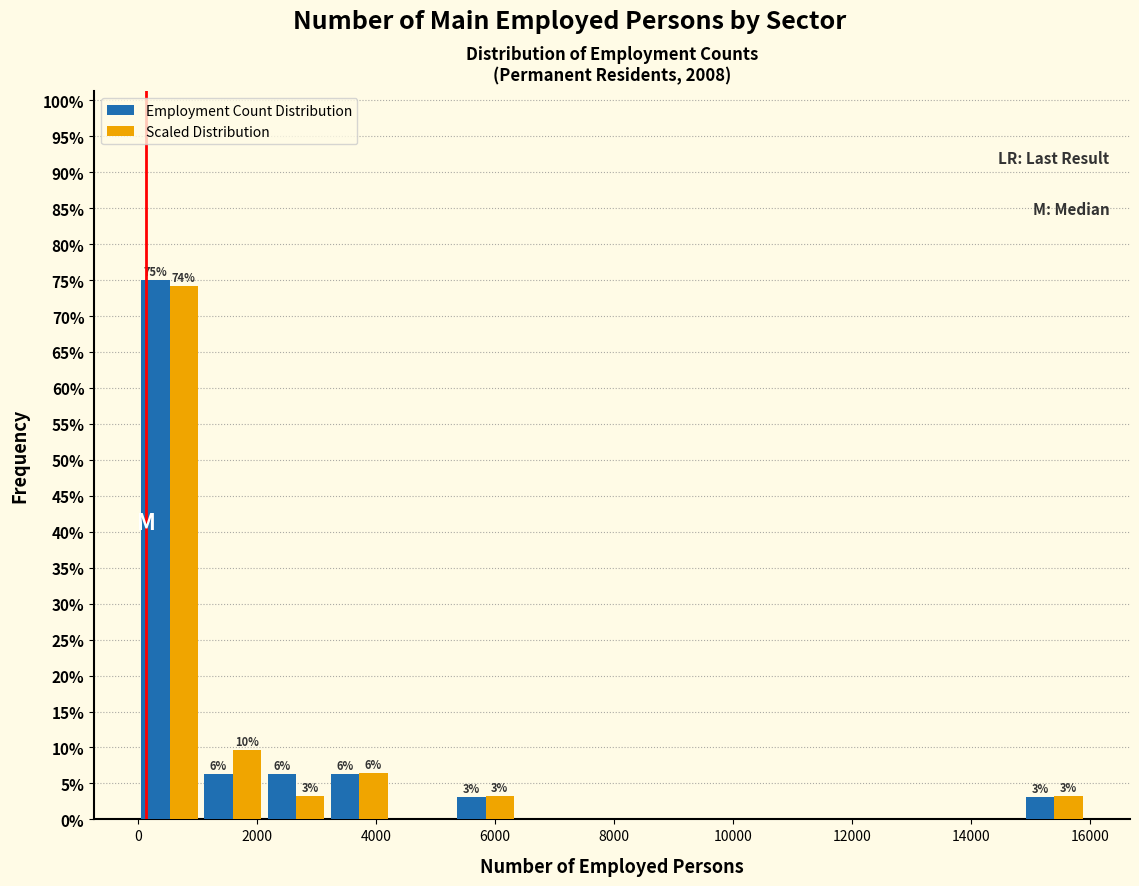

In the Scaled Distribution series, which range on the x-axis has the tallest bar?

0 to 1000